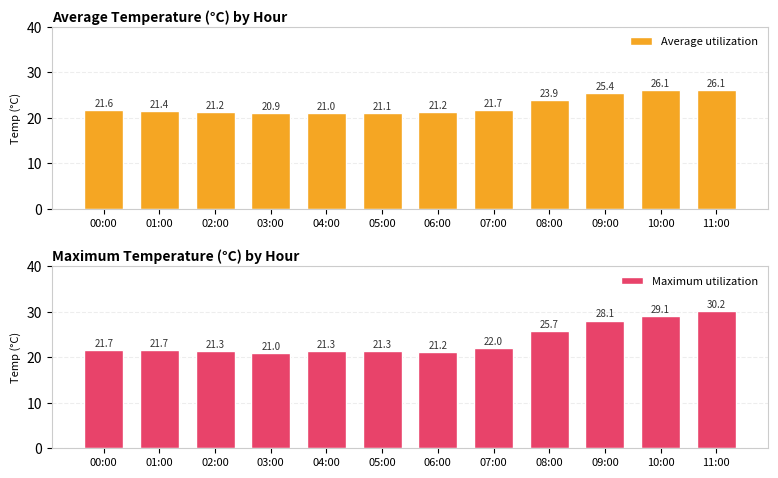

What is the approximate value of Average utilization at 06:00?

21.2